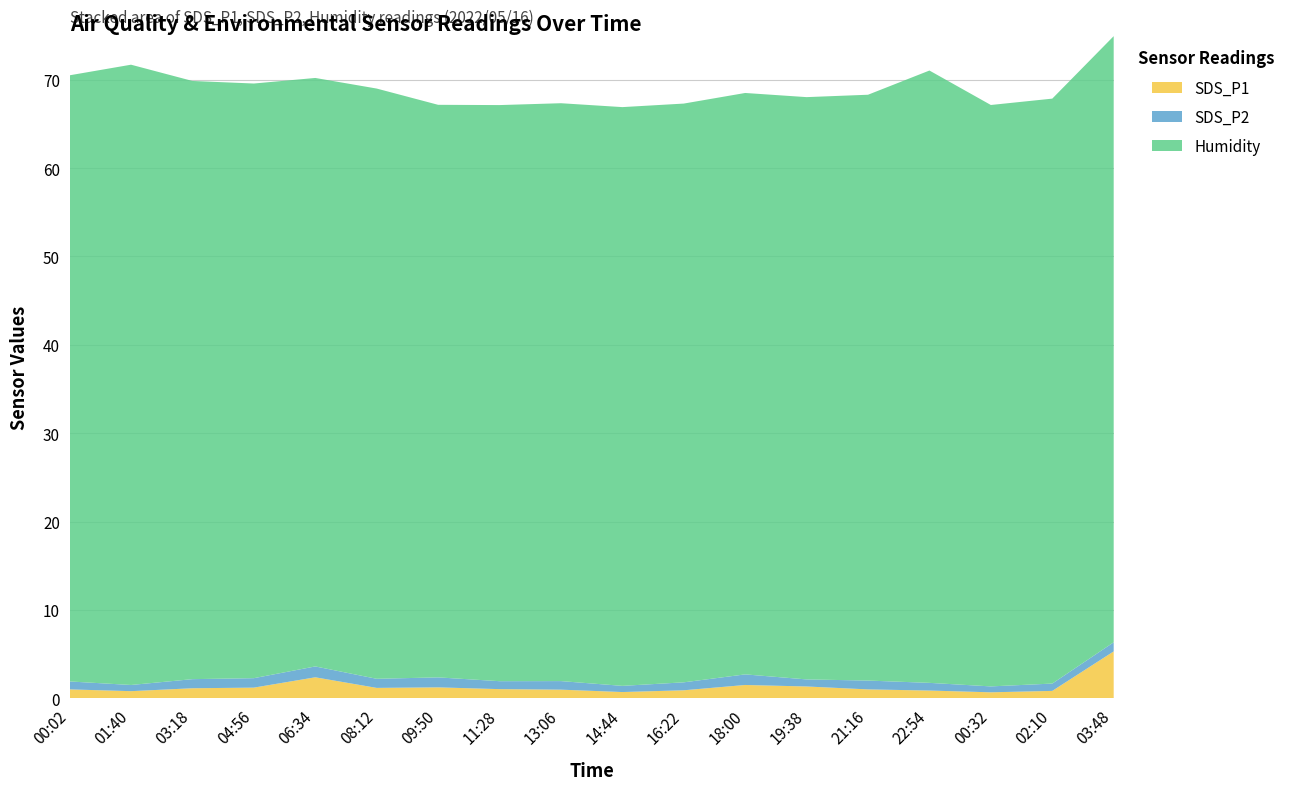

At which label does SDS_P1 reach its peak?

03:48